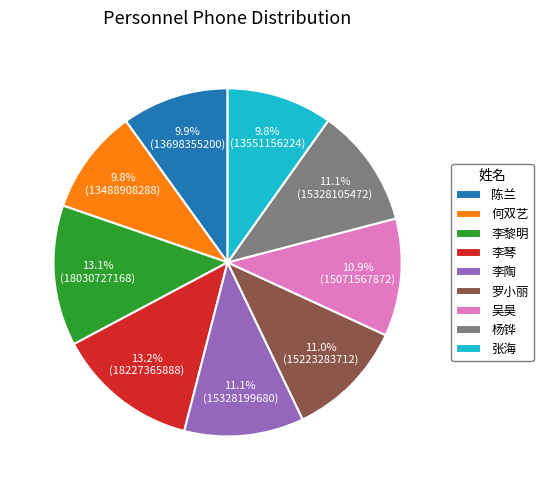

To the nearest percent, what is the combined percentage of 何双艺 and 罗小丽?

21%